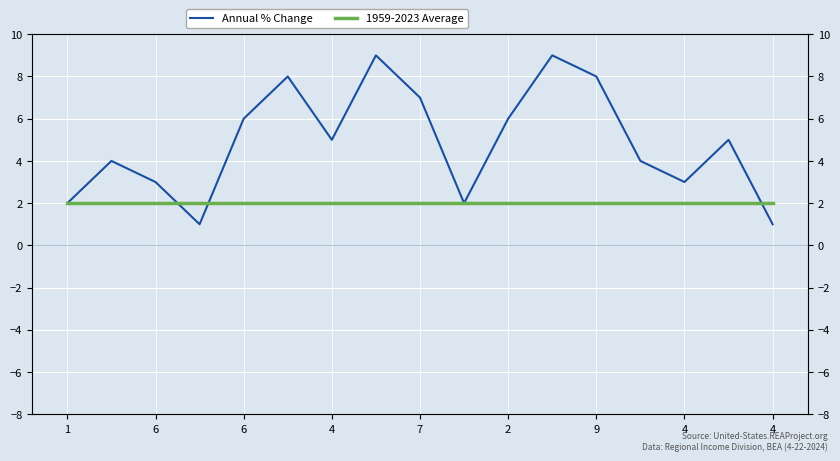

What is the difference between the Annual % Change values at 7 and 4?

3